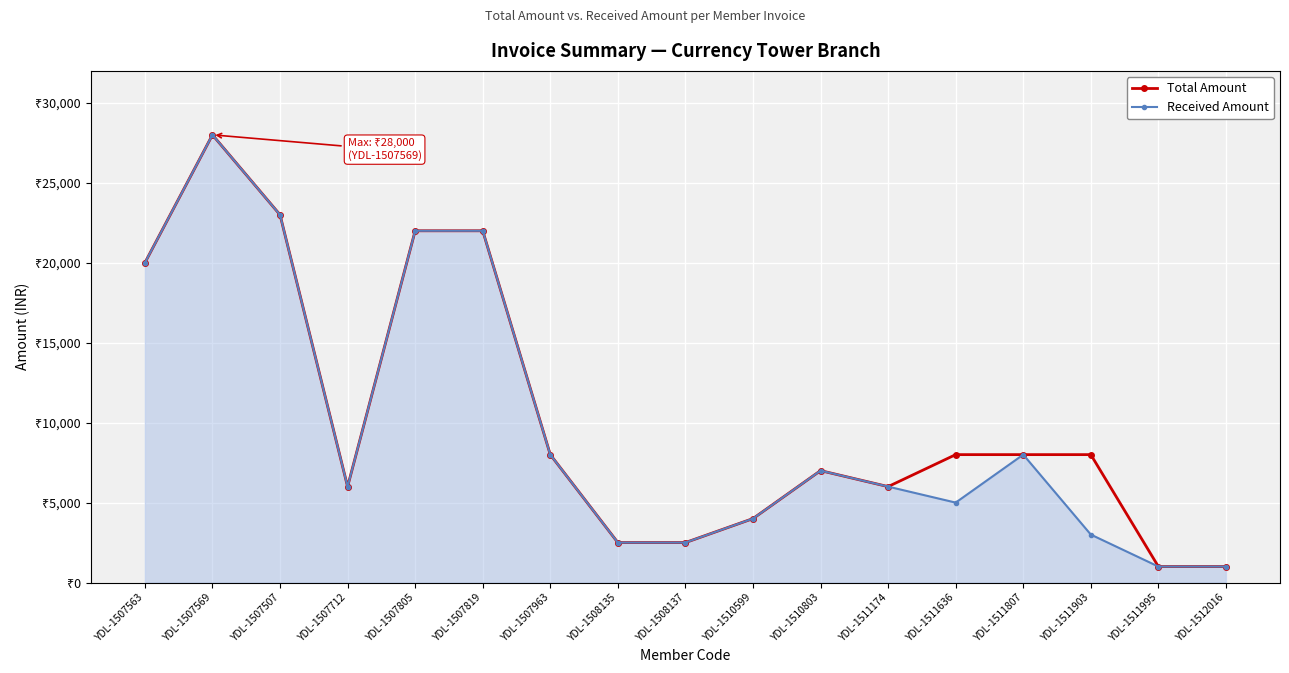

List the series in order of their overall mean, lowest first.

Received Amount, Total Amount